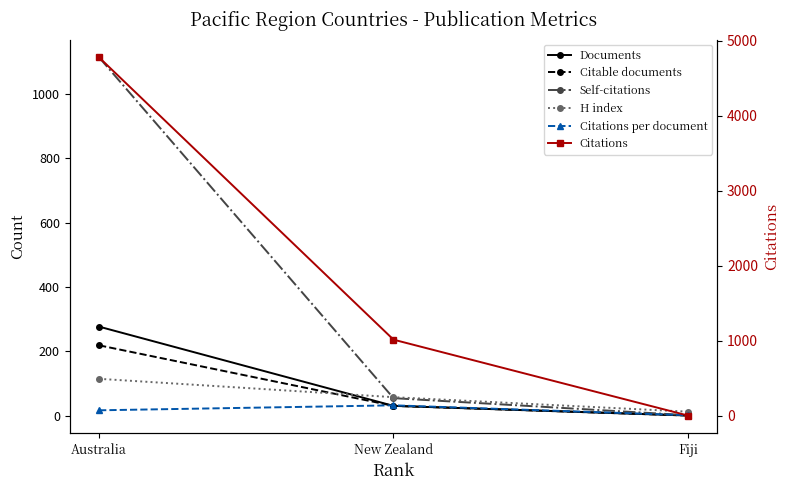

Reading left to right, list all the values displayed in this chart.

Documents: 277.0	31.0	1.0
Citable documents: 219.0	31.0	1.0
Self-citations: 1113.0	55.0	2.0
H index: 115.0	58.0	13.0
Citations per document: 17.2	32.7	2.0
Citations: 4778.0	1014.0	2.0